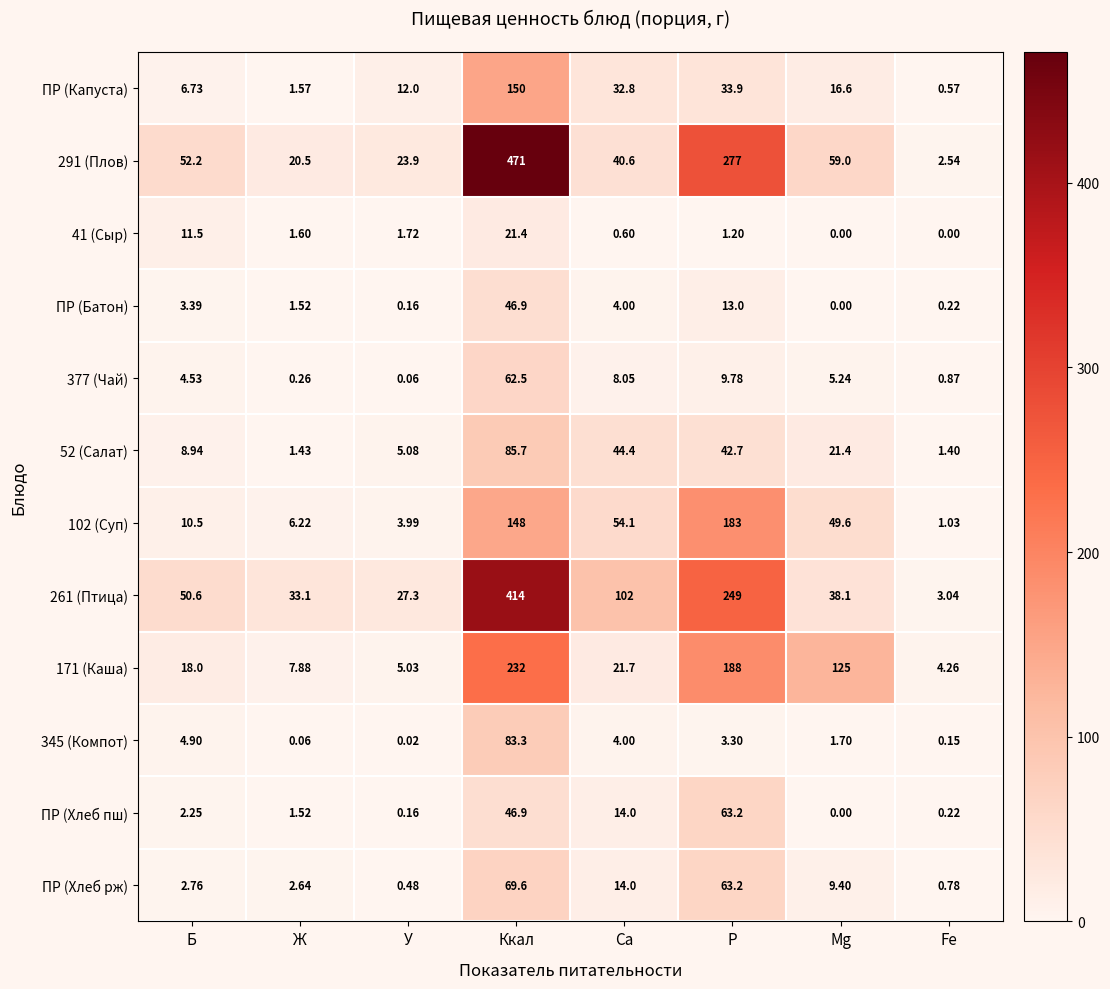

Which label corresponds to the largest value in the chart?

Ккал